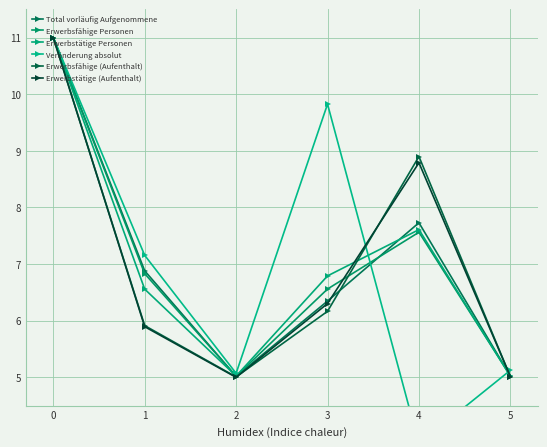

What is the minimum value shown in the chart?

3.8